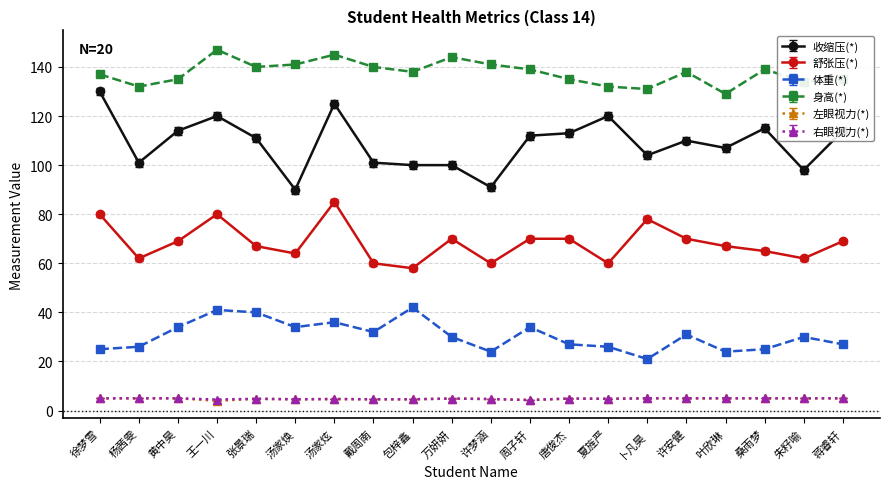

What is the difference between the second highest and second lowest values in the 左眼视力(*) series?

0.7